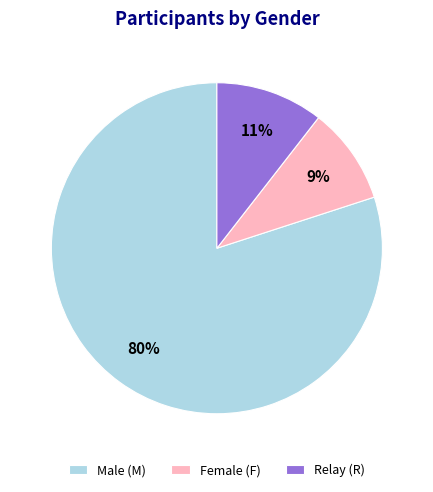

Which has a higher value, Male (M) or Female (F)?

Male (M)